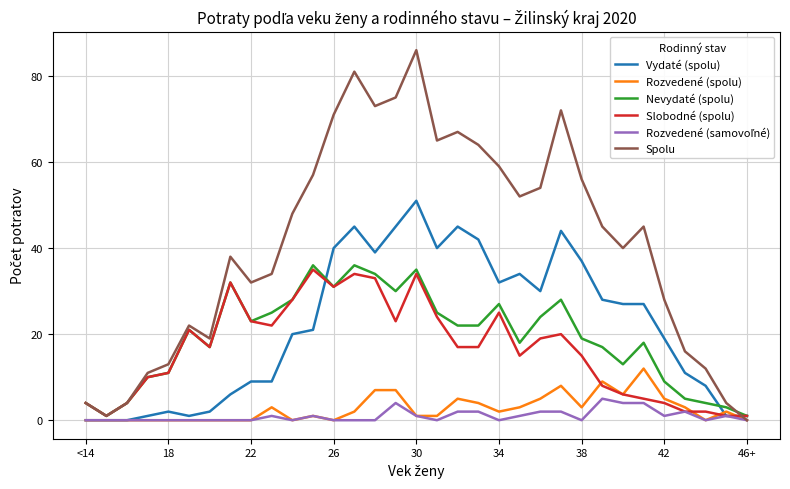

What is the difference between the second highest and second lowest values in the Slobodné (spolu) series?

33